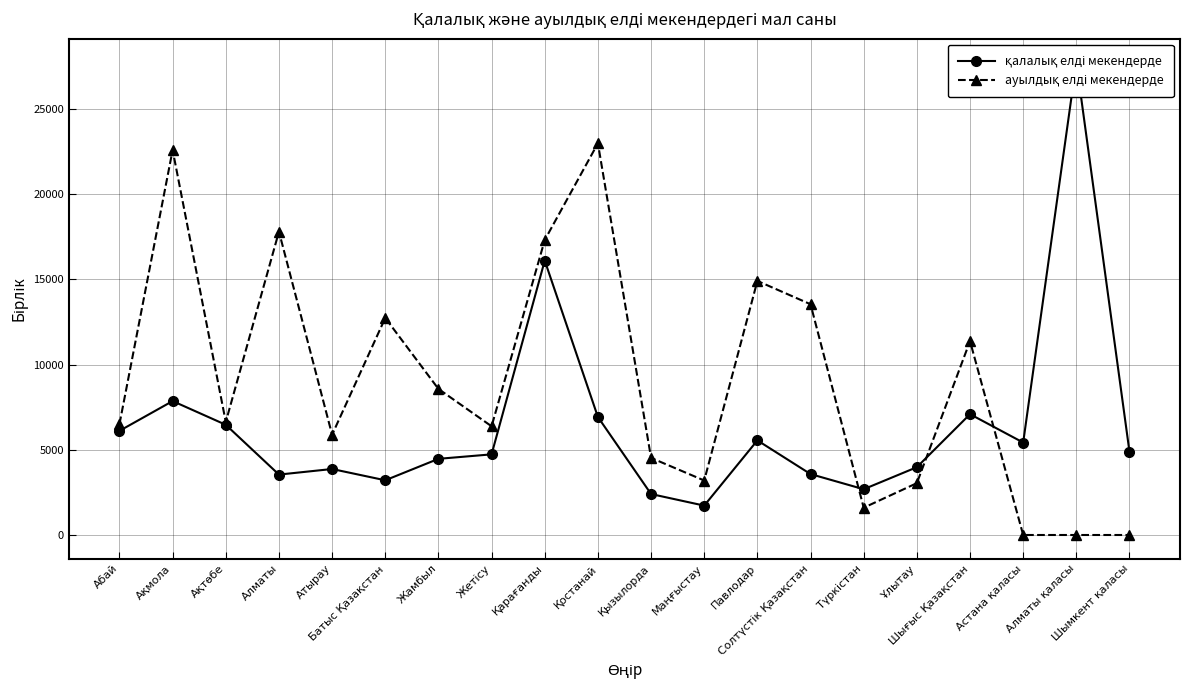

True or false: ауылдық елді мекендерде has more than 1 points higher than both neighbors.

True